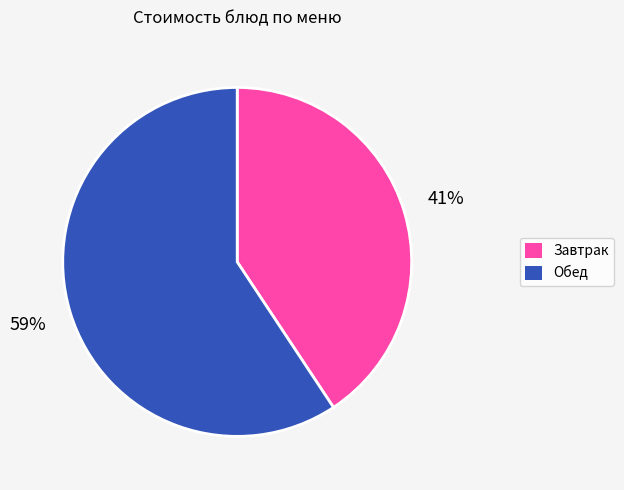

Is there any slice that represents more than half of the pie?

Yes